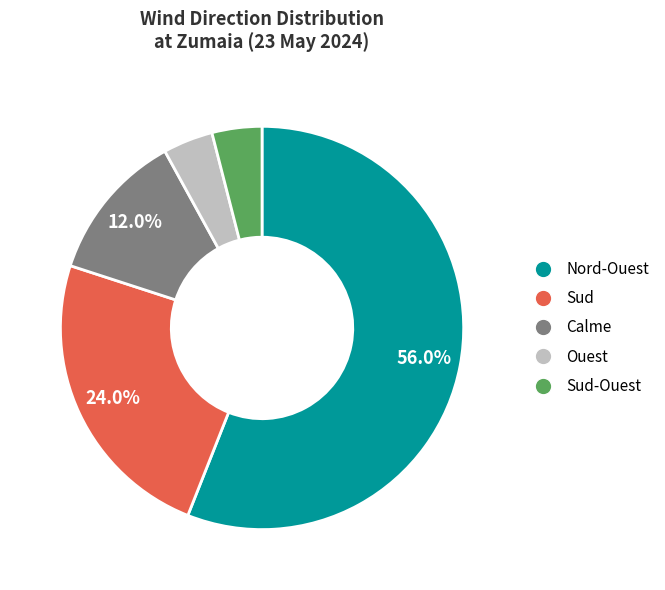

True or false: Calme accounts for 5% of the total.

False